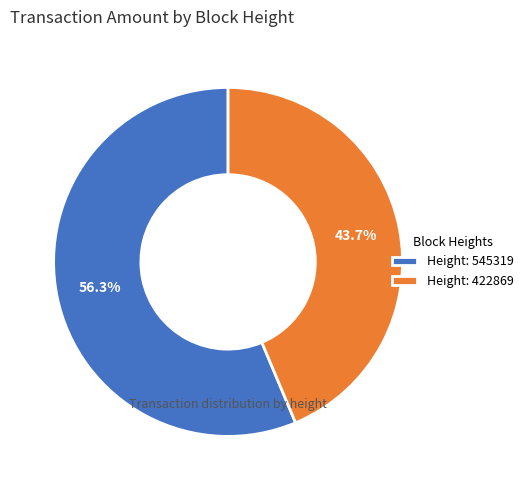

Rank the categories by value from highest to lowest.

Height: 545319, Height: 422869